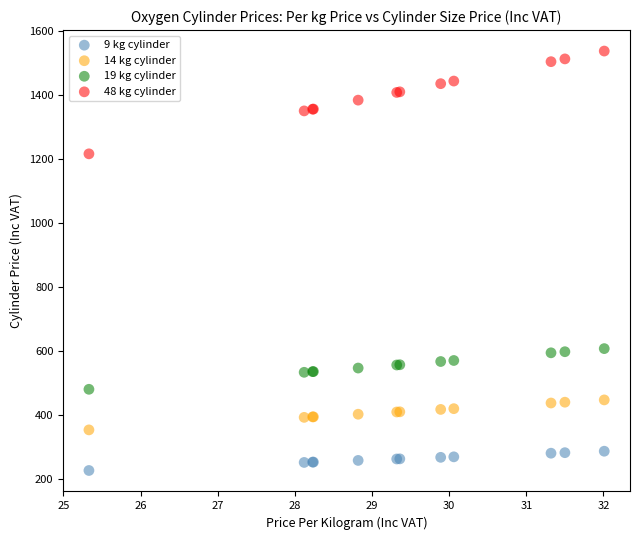

What are all the series names shown in the legend?

9 kg cylinder, 14 kg cylinder, 19 kg cylinder, 48 kg cylinder